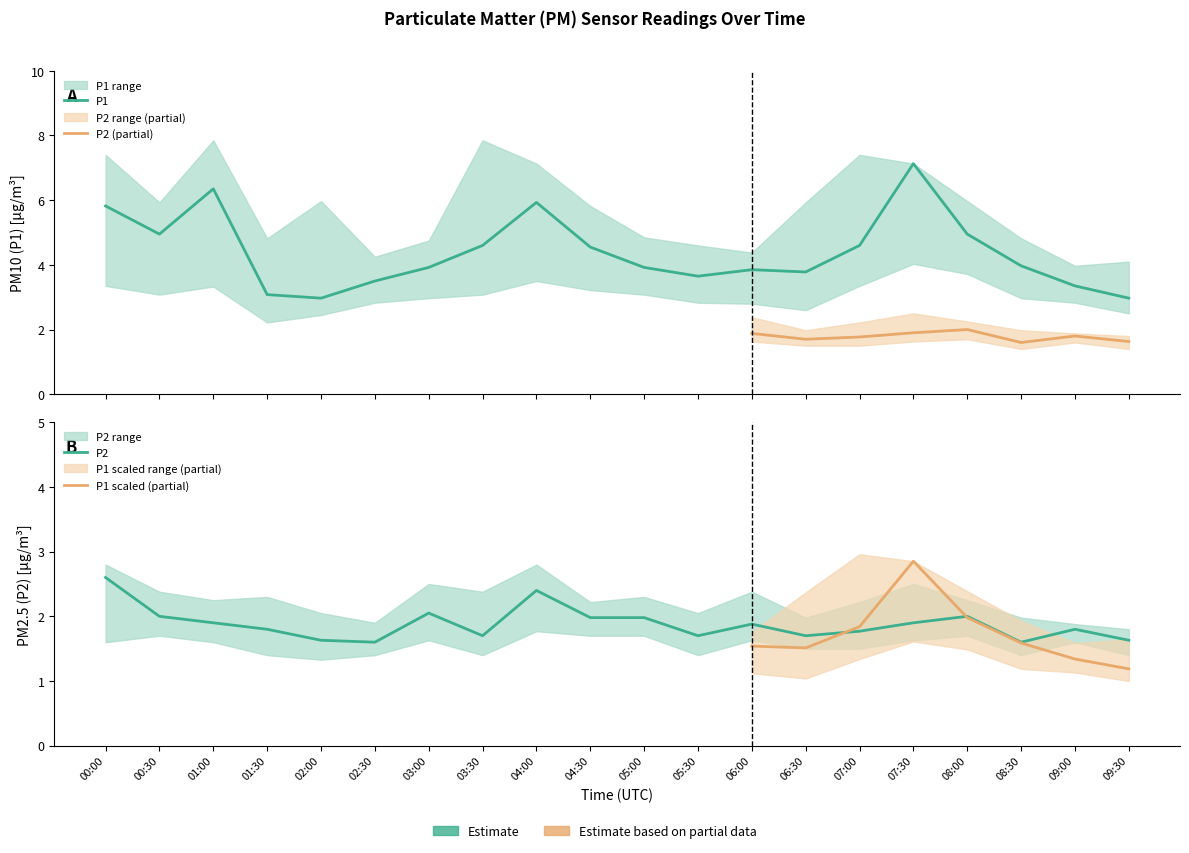

At which label is P2_upper closest to 2?

06:30